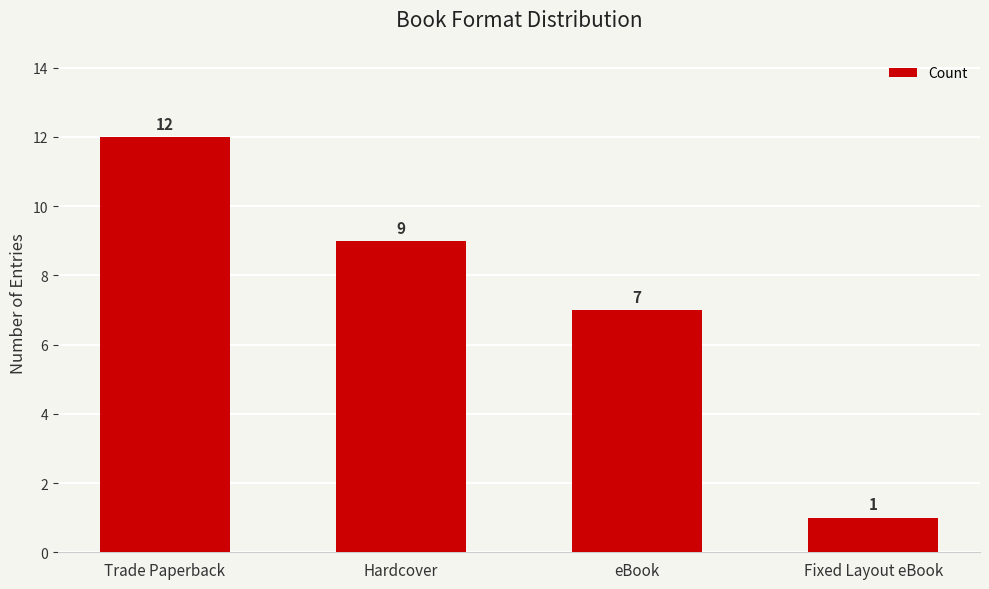

How many data points are less than 9?

2